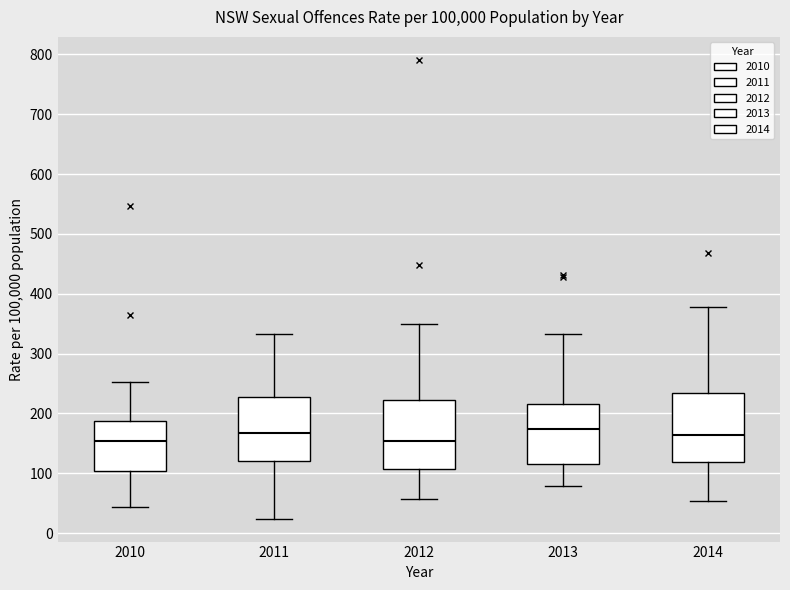

Reading left to right, read every box against the y-axis: the position of its median line, the range the box covers, and the ends of its whiskers. The values are not printed on the chart, so give them approximately, as read against the axis.

2010: median 150, box 100 to 190, whiskers 40 to 250
2011: median 170, box 120 to 230, whiskers 20 to 330
2012: median 150, box 110 to 220, whiskers 60 to 350
2013: median 170, box 120 to 220, whiskers 80 to 330
2014: median 160, box 120 to 230, whiskers 50 to 380